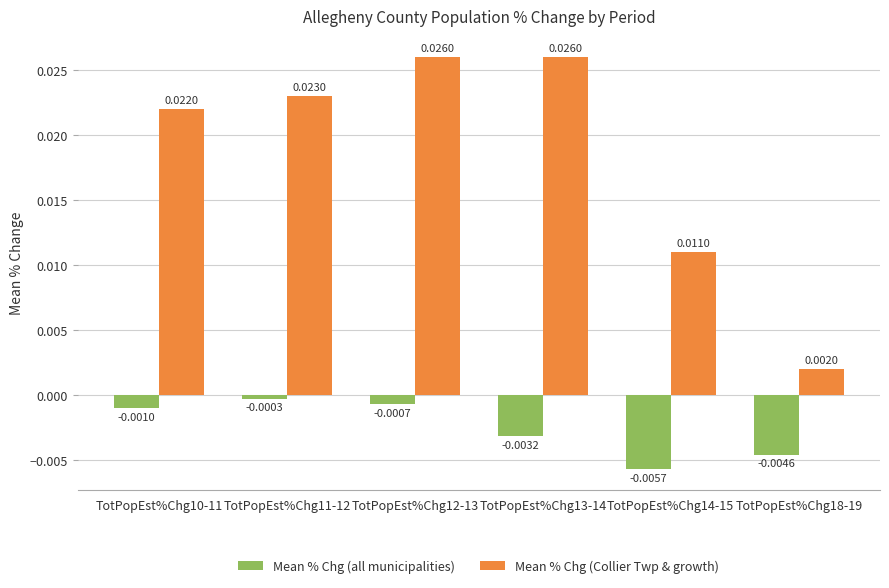

How many distinct data groups are displayed?

2